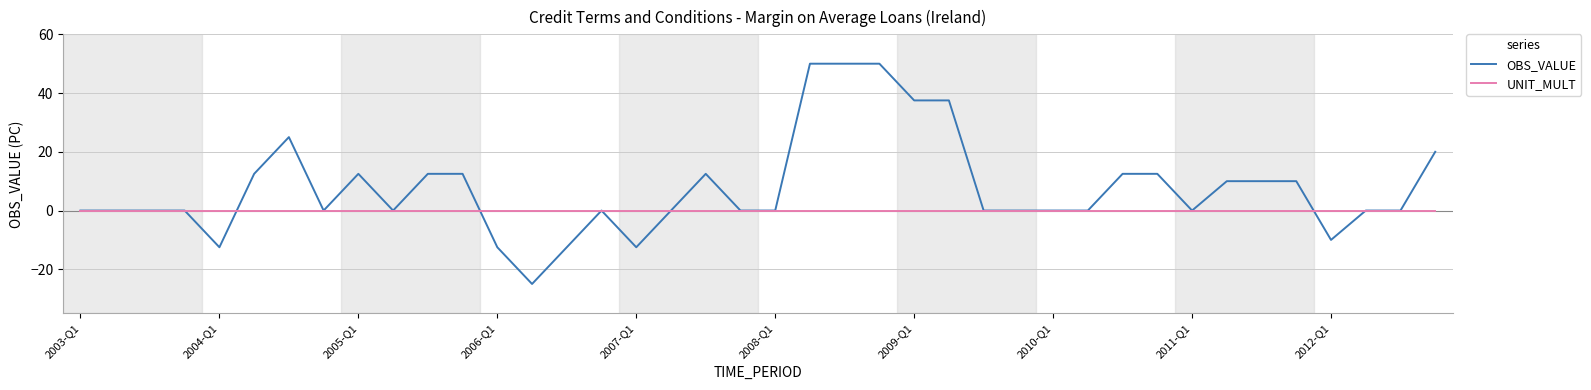

Which series has the largest range (max minus min)?

OBS_VALUE